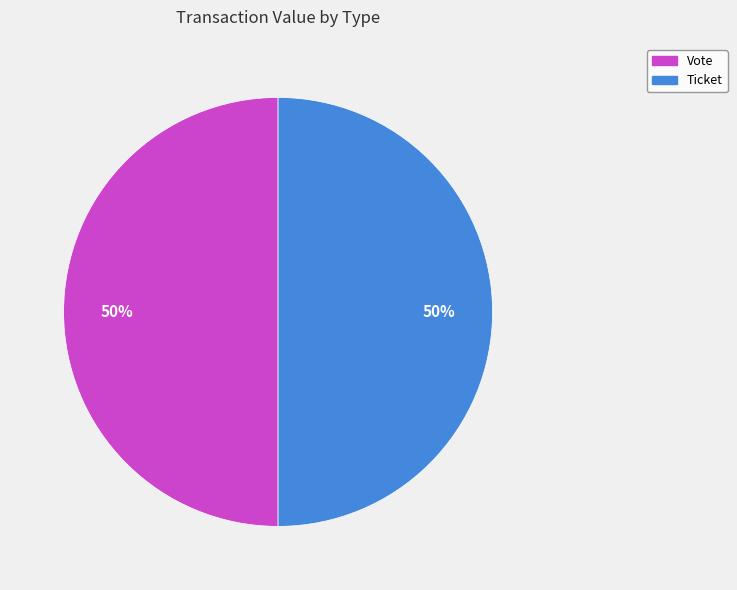

To the nearest percent, what is the difference between the largest and smallest slice percentages?

0%